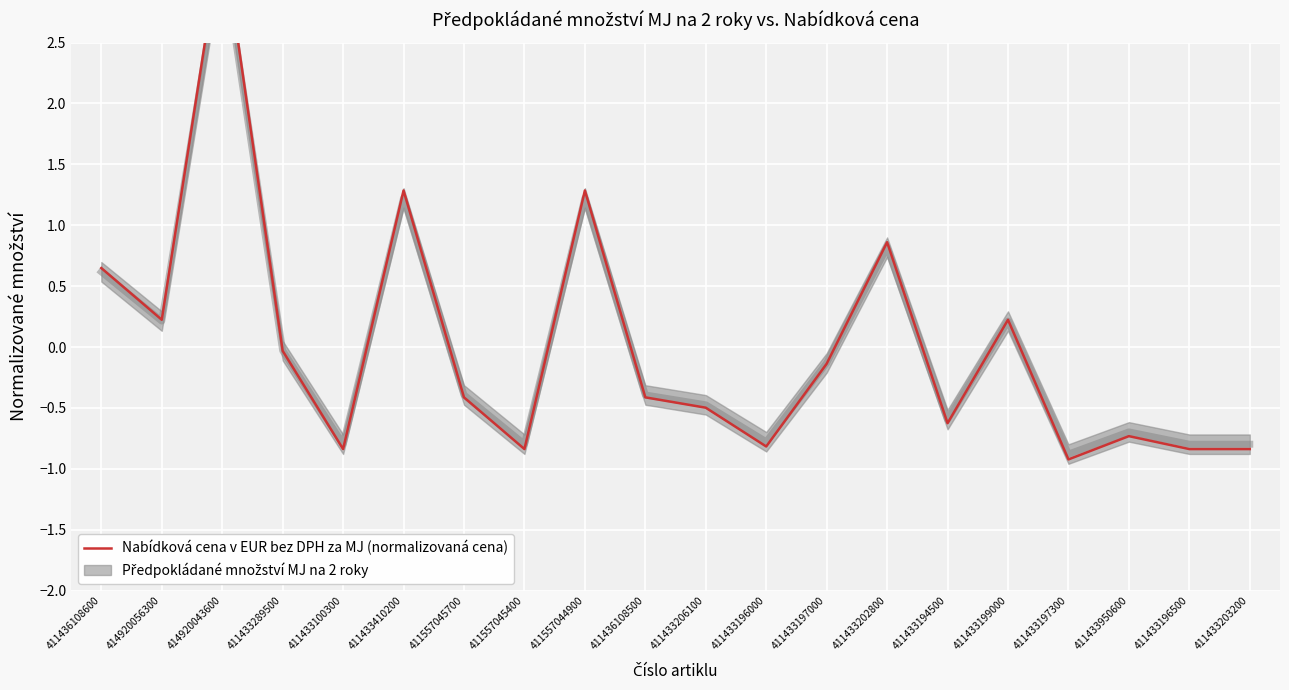

At which label does the data first exceed 0?

411436108600